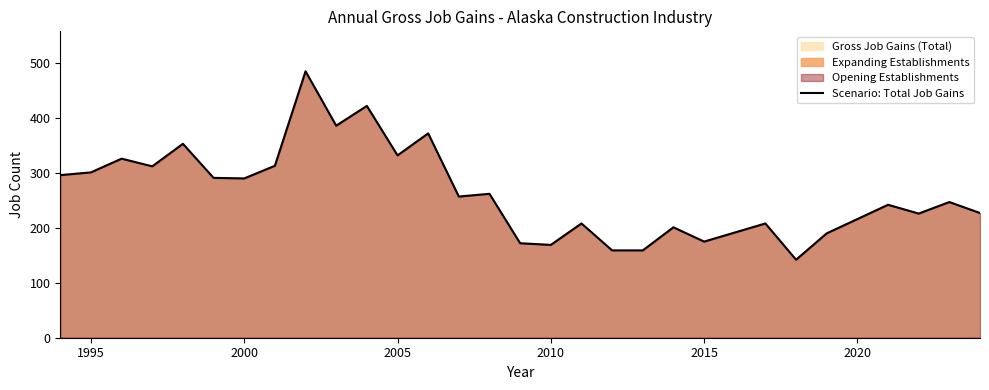

What is the minimum value shown in the chart?

142